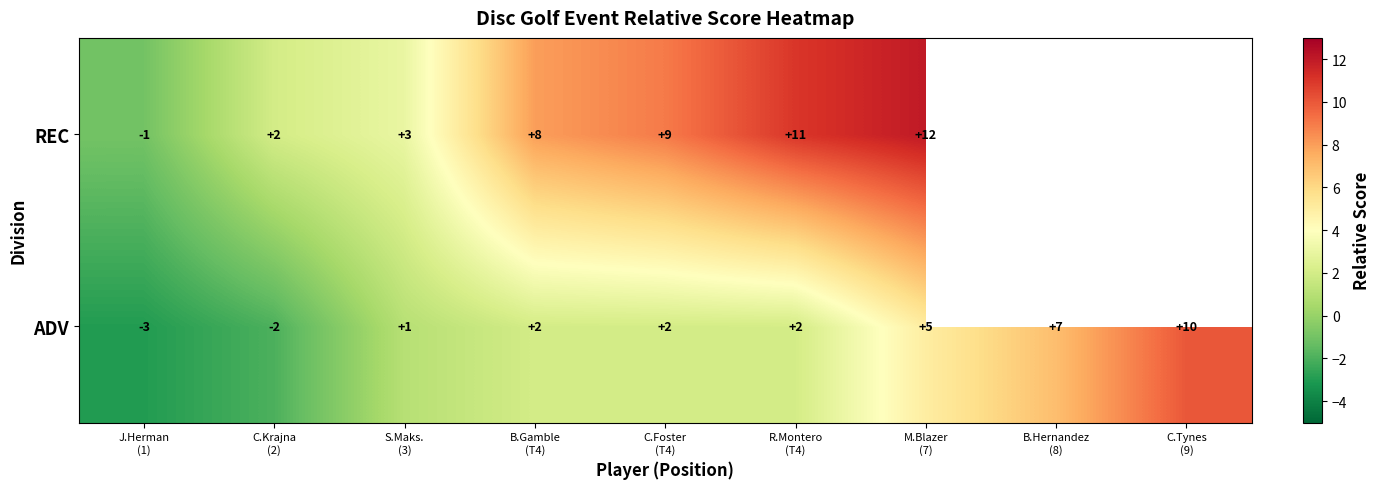

What is the difference between the maximum and minimum values in the ADV series?

13